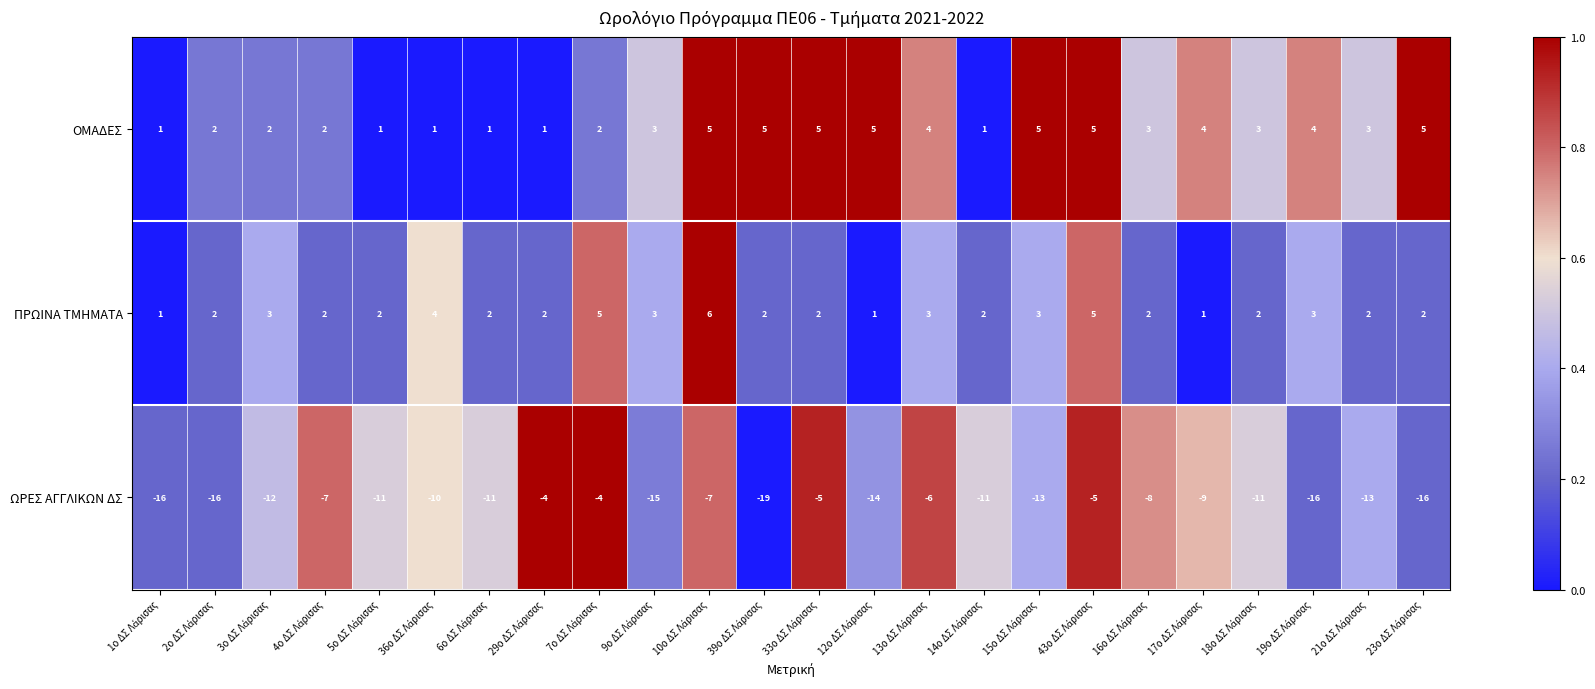

How many ΟΜΑΔΕΣ values are between 2 and 5?

18